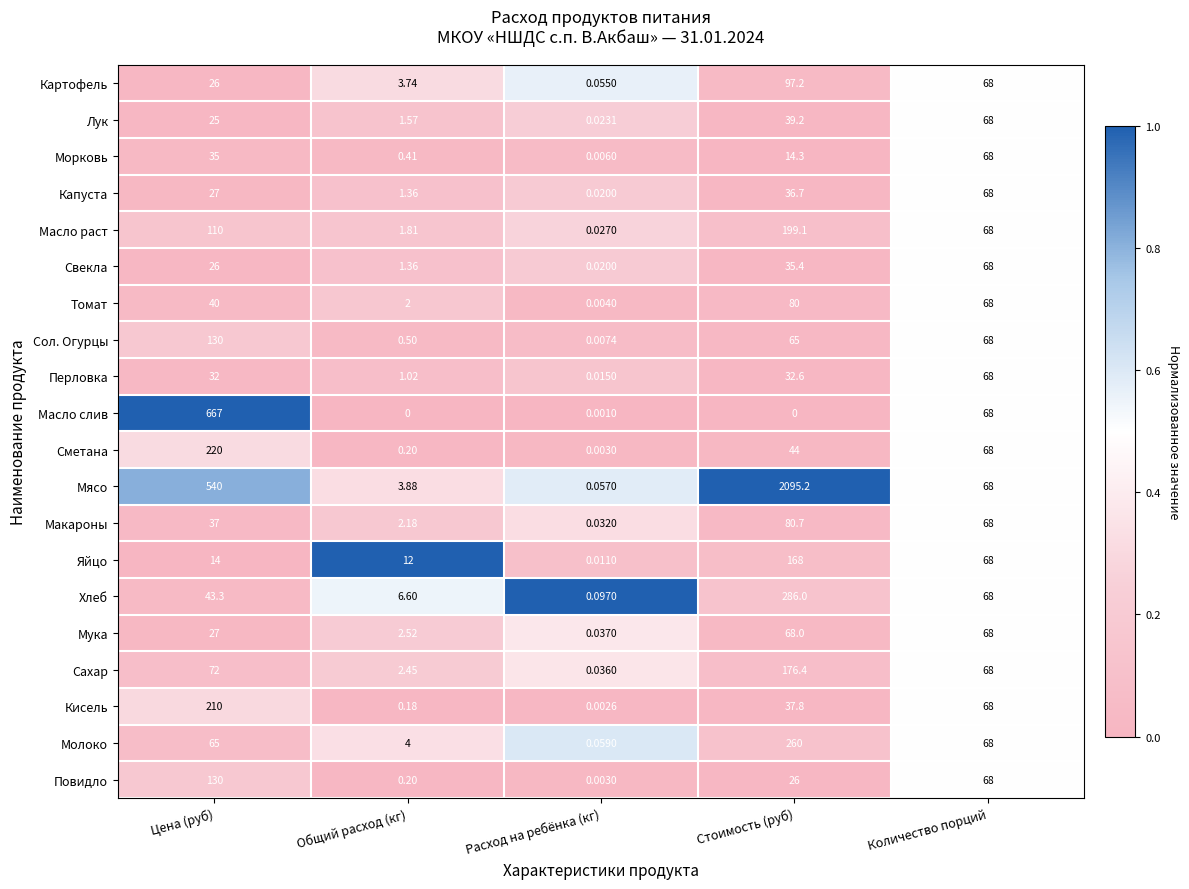

Which series has the largest total across all categories?

Мясо